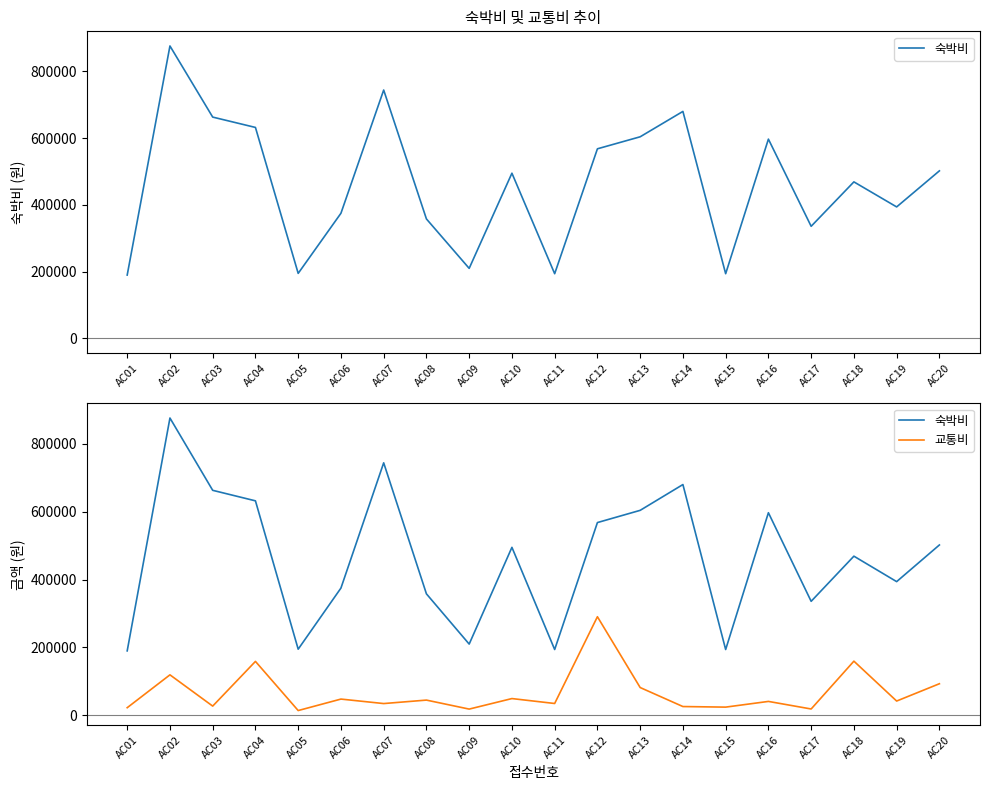

Rank the series by their average value, from highest to lowest.

숙박비, 교통비